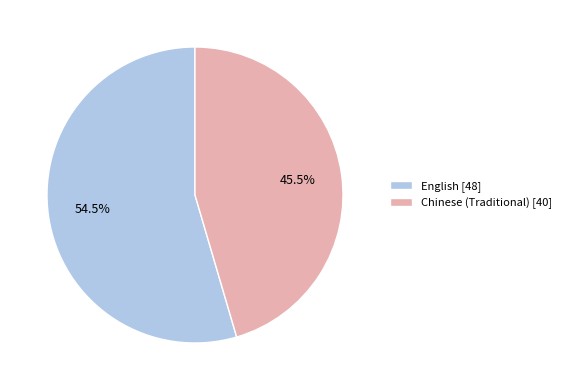

Rank the categories by value from lowest to highest.

Chinese (Traditional), English